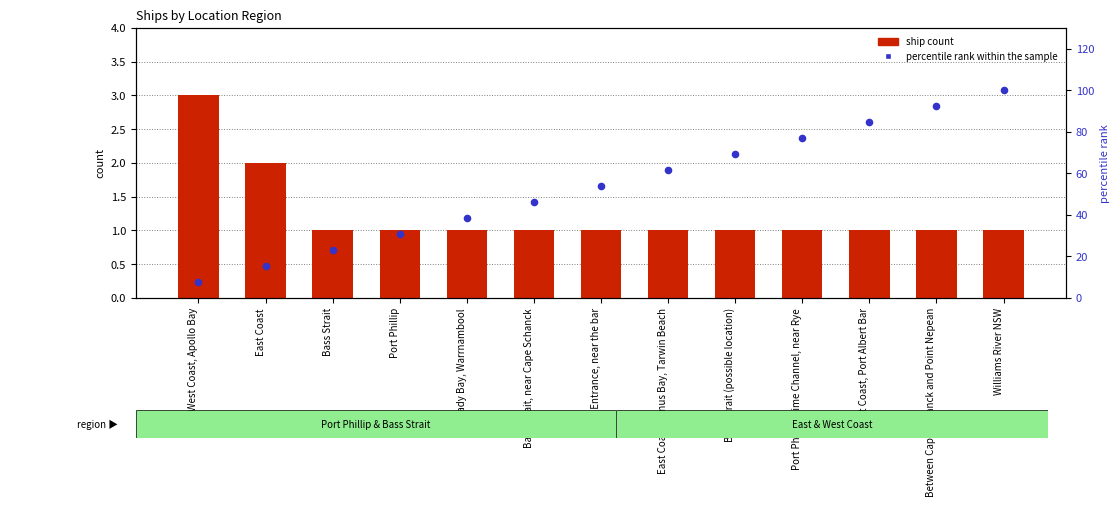

Is the value of percentile rank within the sample at Between Cape Schanck and Point Nepean greater than the value of ship count at Port Phillip, Lime Channel, near Rye?

Yes